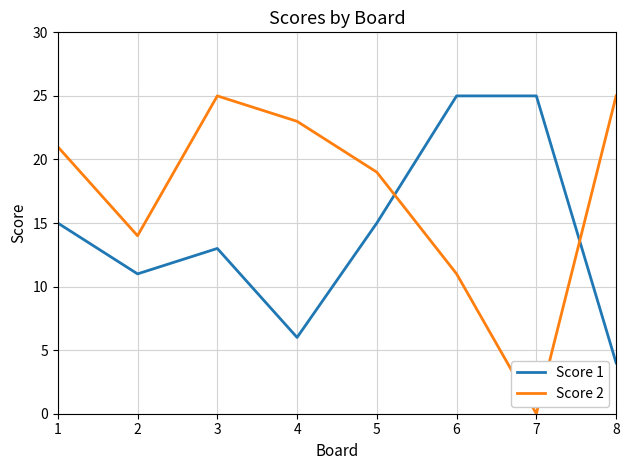

What is the total value across all series at 3?

38